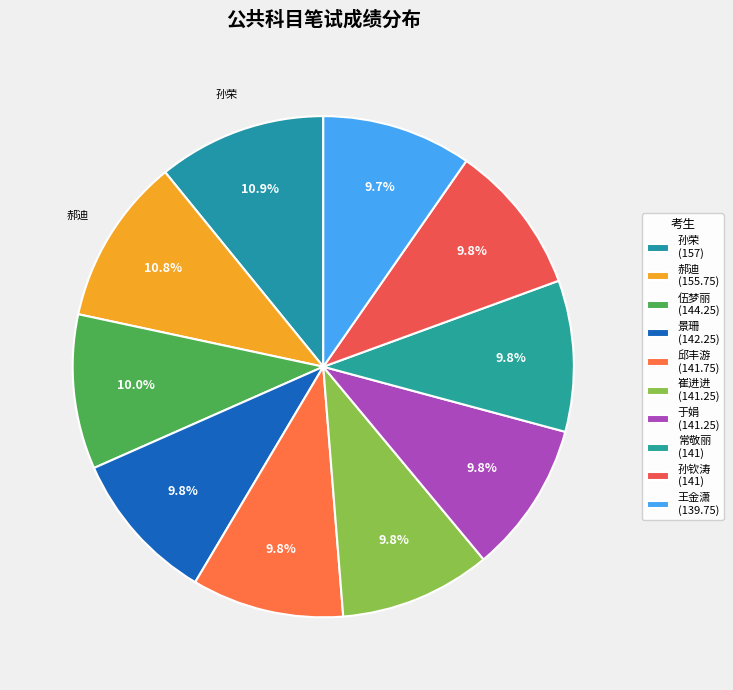

How many slices are in this pie chart?

10